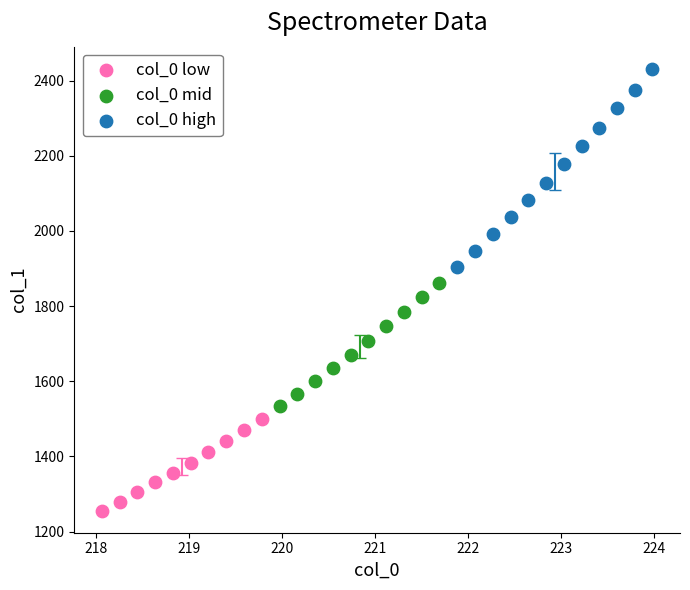

Which series reaches the minimum Y coordinate?

col_0 low